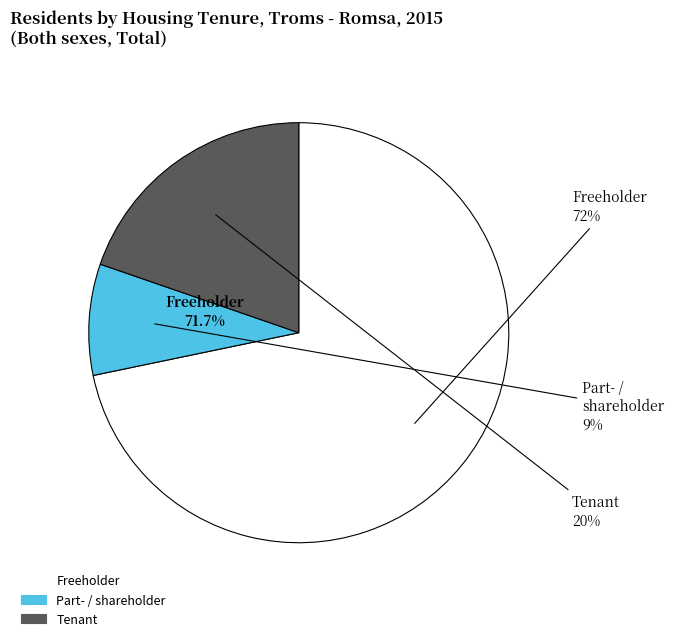

Which series has the widest spread of values?

Freeholder